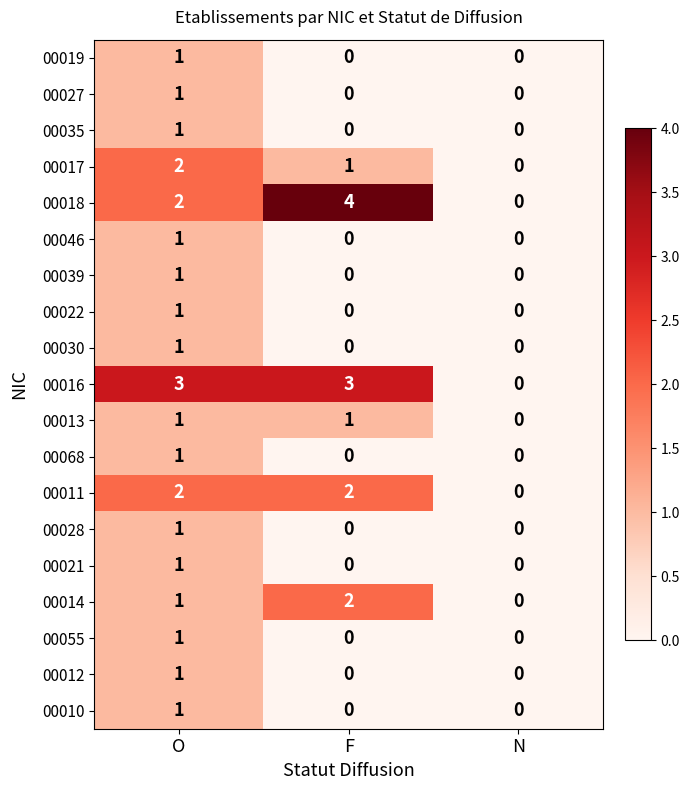

How many positive values does the 00013 series have?

2